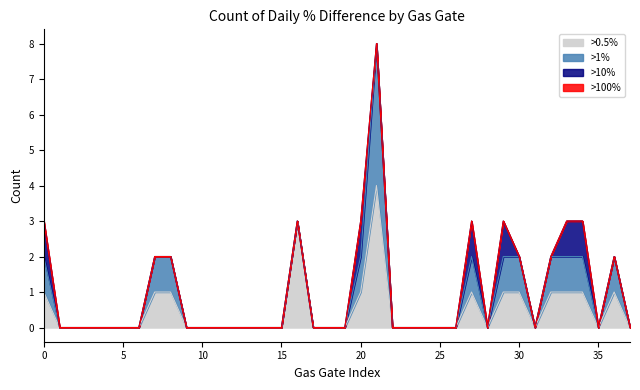

What is the difference between the maximum and minimum values in the >1% series?

4